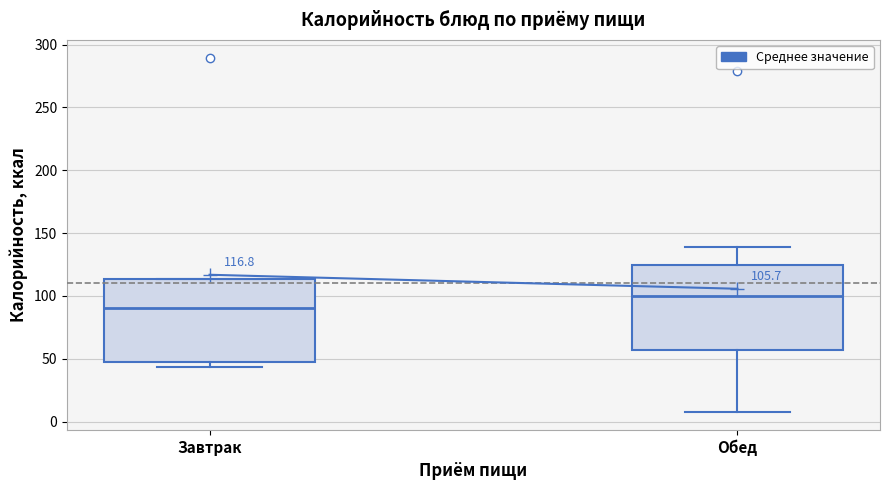

Which box's median line is the highest?

Обед